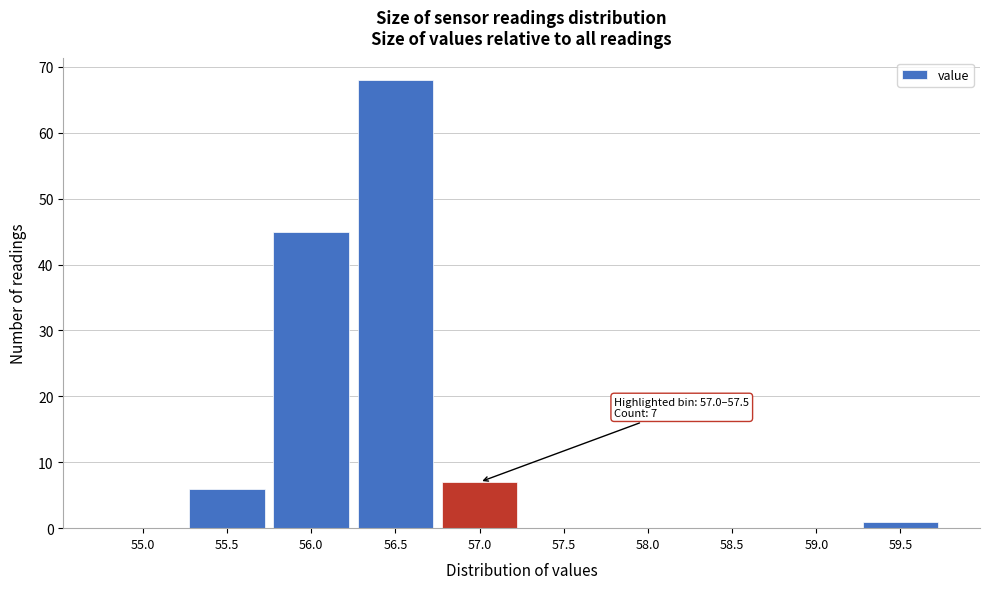

Reading left to right, extract all data points from this chart.

55.0=0	55.5=6	56.0=45	56.5=68	57.0=7	57.5=0	58.0=0	58.5=0	59.0=0	59.5=1